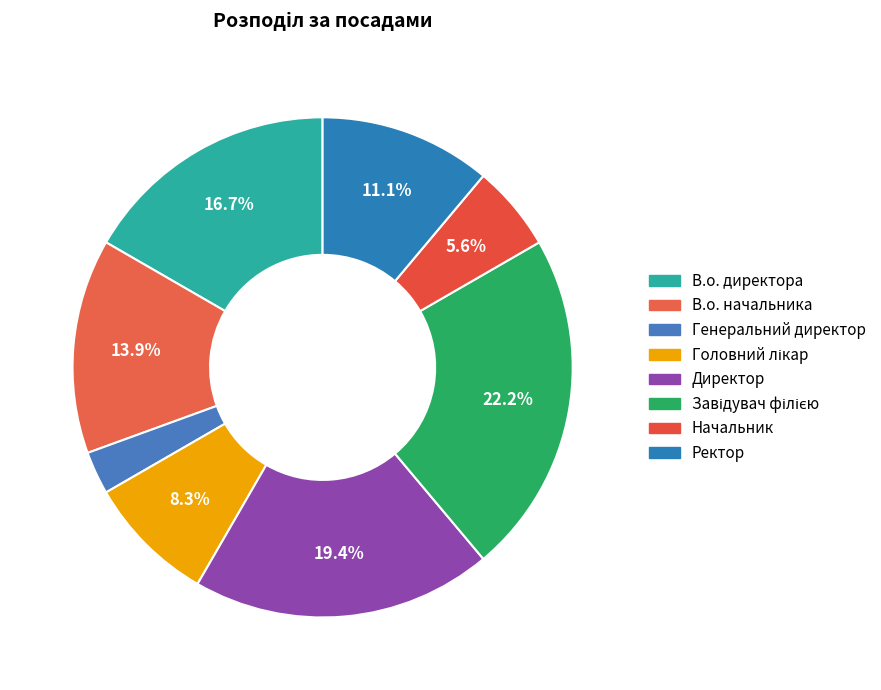

How many slices are in this pie chart?

8